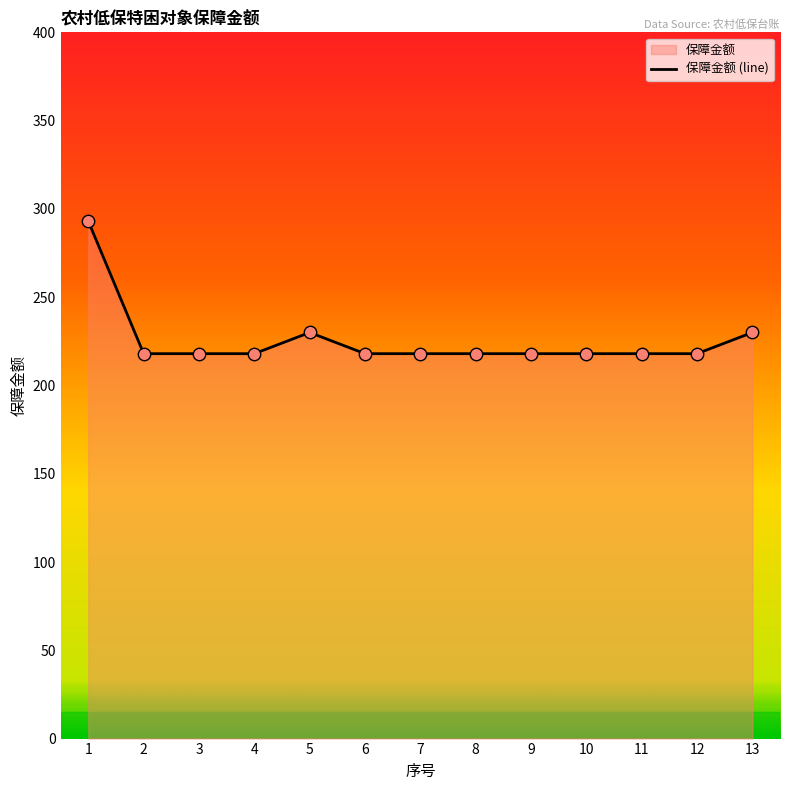

What is the ratio of the value at 3 to the value at 2?

1.0